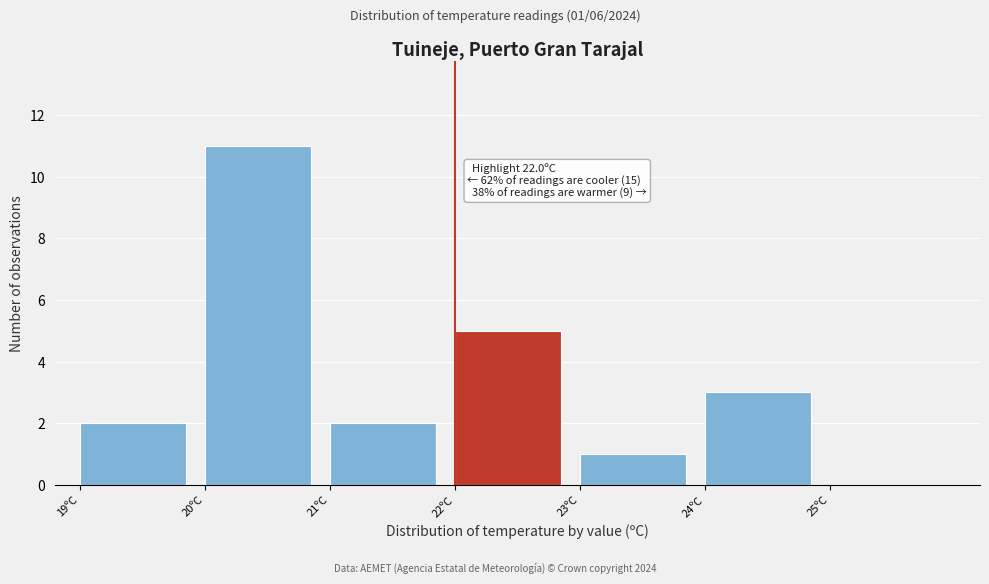

Over which range of the x-axis is the bar tallest?

20 to 21